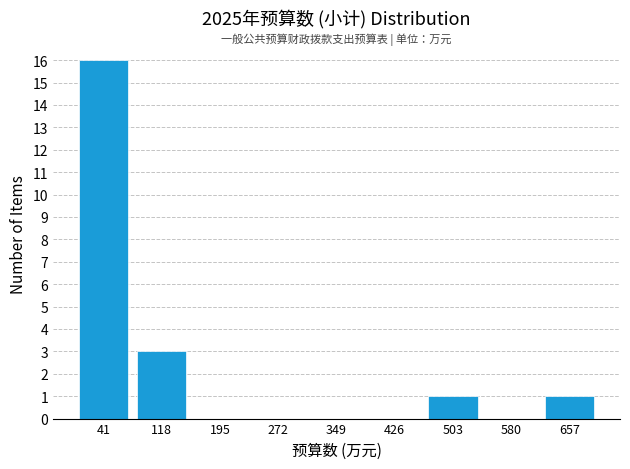

Reading left to right, list every bar in this chart as the range it spans on the x-axis followed by its height. Neither the bar edges nor the heights are printed on the chart, so give them approximately, as read against the axes.

0 to 80: 16
80 to 160: 3
160 to 230: 0
230 to 310: 0
310 to 390: 0
390 to 460: 0
460 to 540: 1
540 to 620: 0
620 to 700: 1